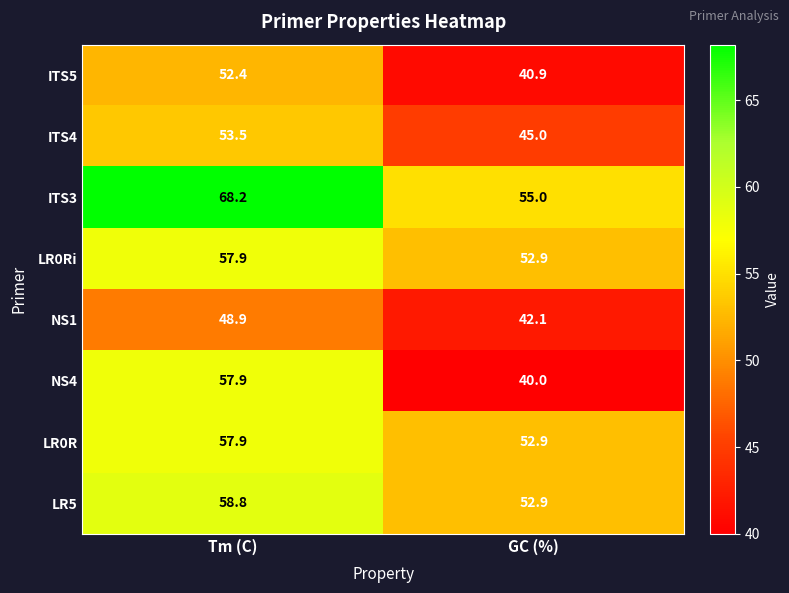

How many values in the LR0Ri series are below 57?

1